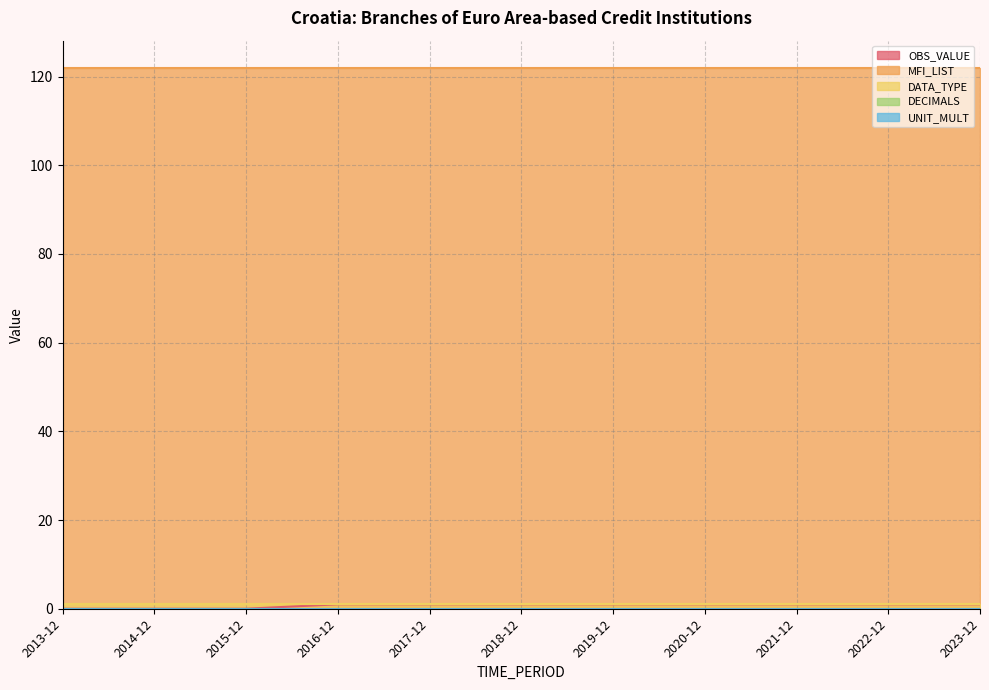

What is the sum of the OBS_VALUE values at 2021-12 and 2022-12?

2